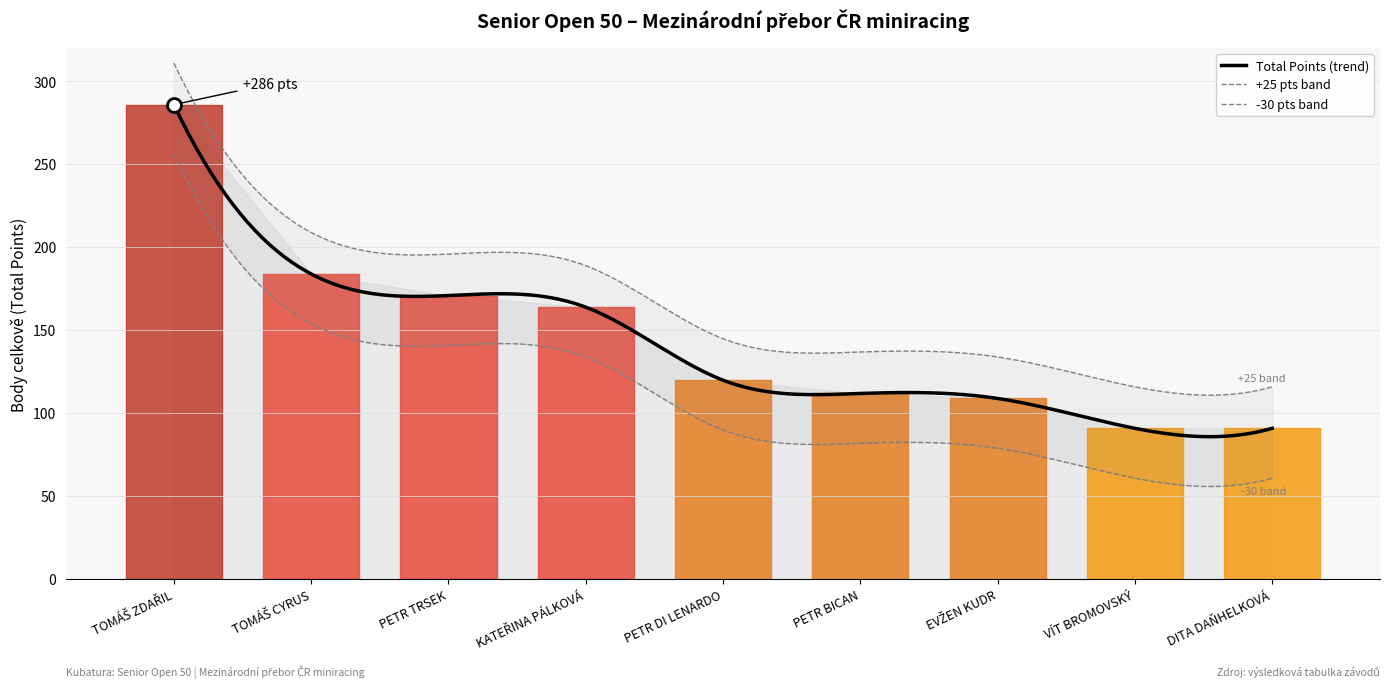

True or false: the data shows 63 at EVŽEN KUDR.

False